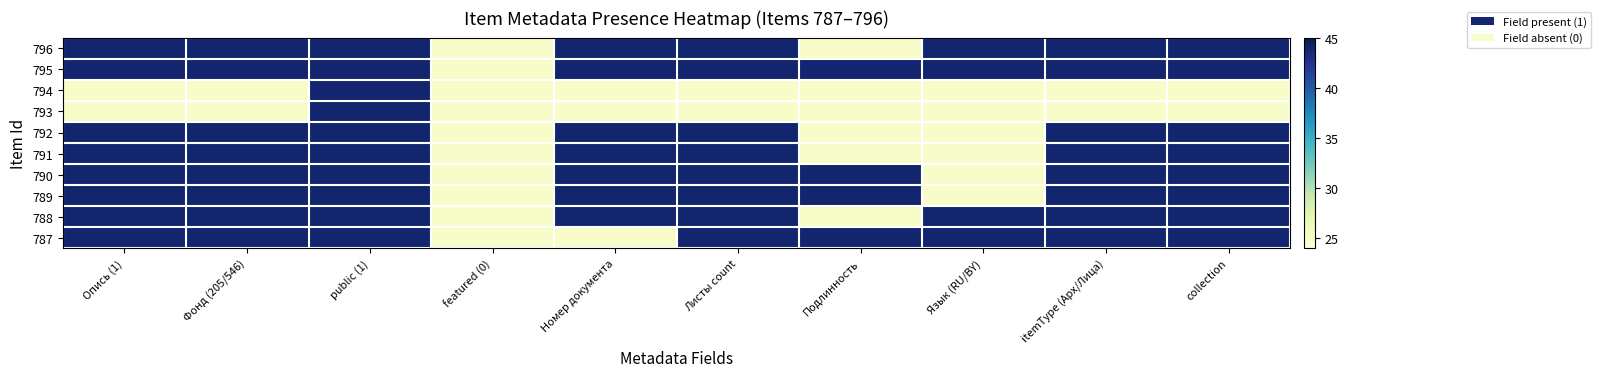

What is the difference between the highest and lowest values at Язык (RU/BY)?

19